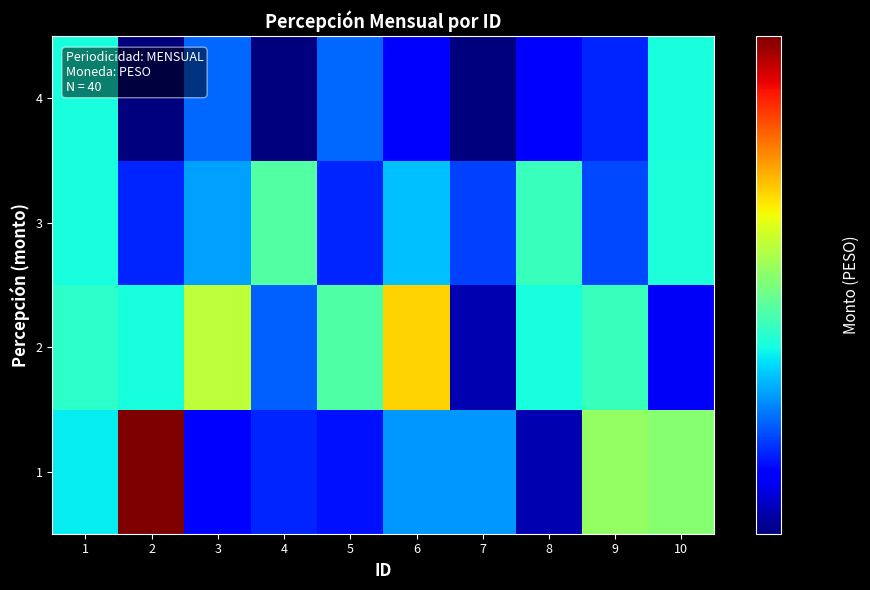

Which series changed the most between 3 and 10?

2